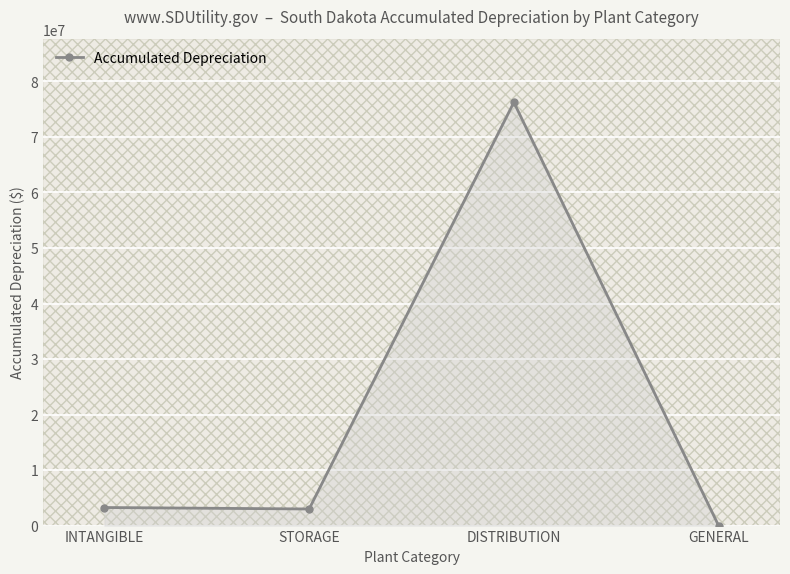

What is the label of the 2nd point from the left?

STORAGE